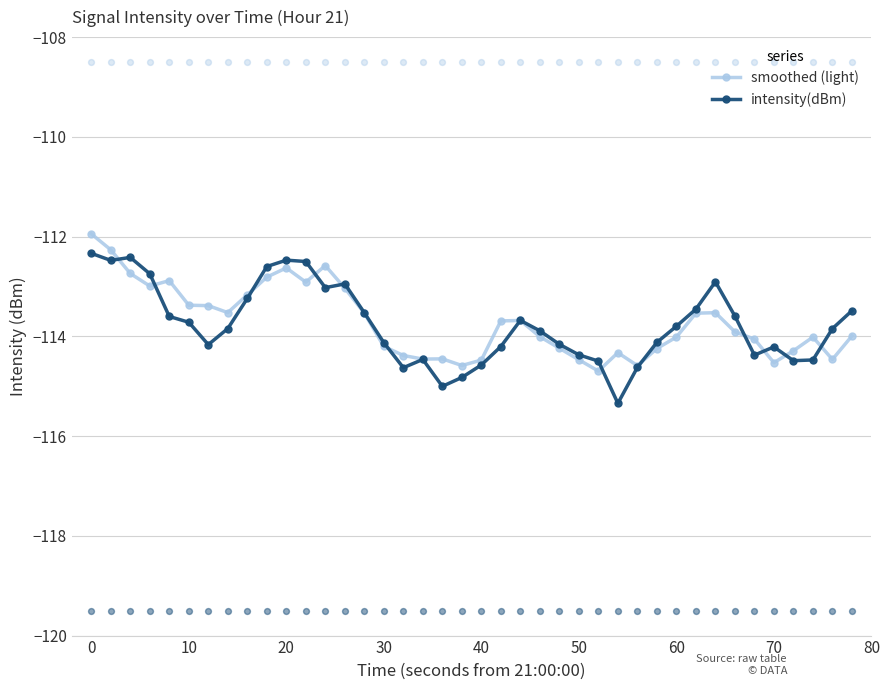

What are all the series names shown in the legend?

smoothed (light), intensity(dBm)